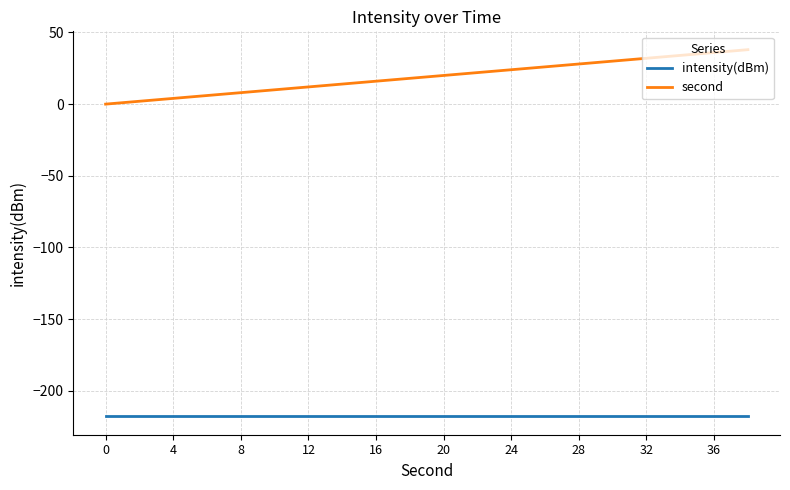

How many distinct data groups are displayed?

2